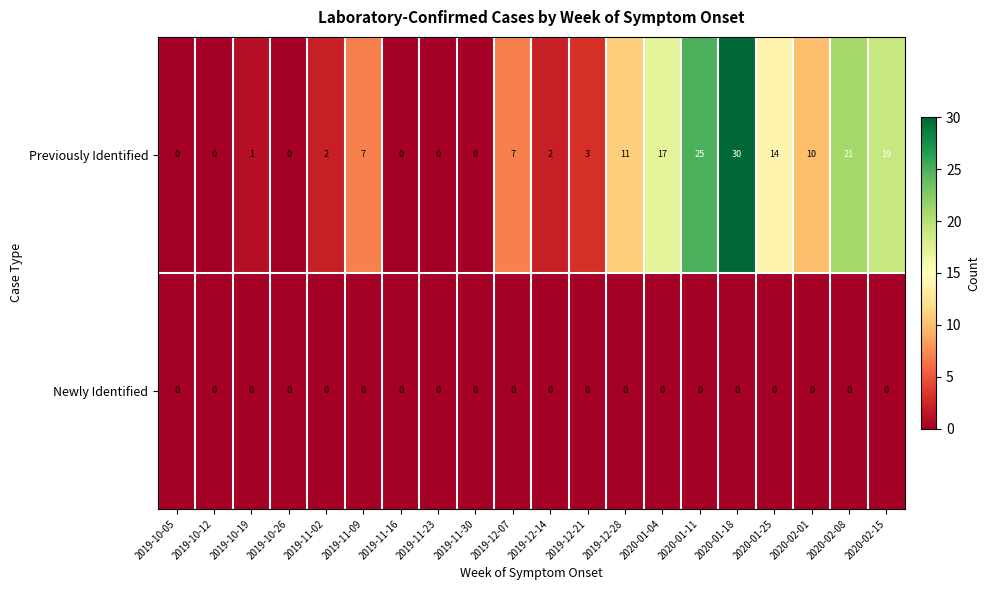

At which category is the sum across all series the highest?

2020-01-18